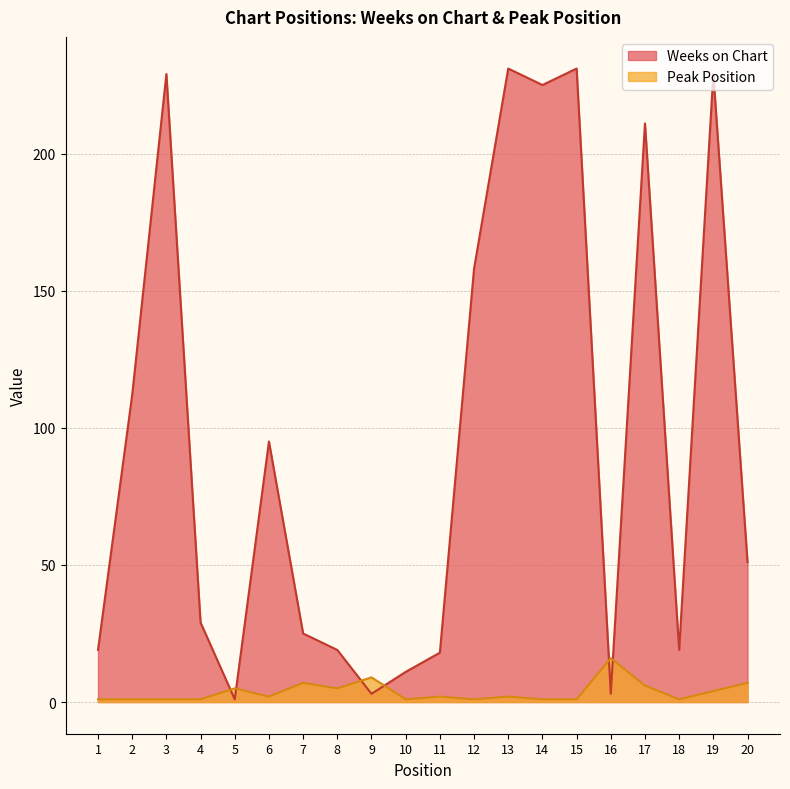

How many interior local peaks does the Peak Position series have?

6